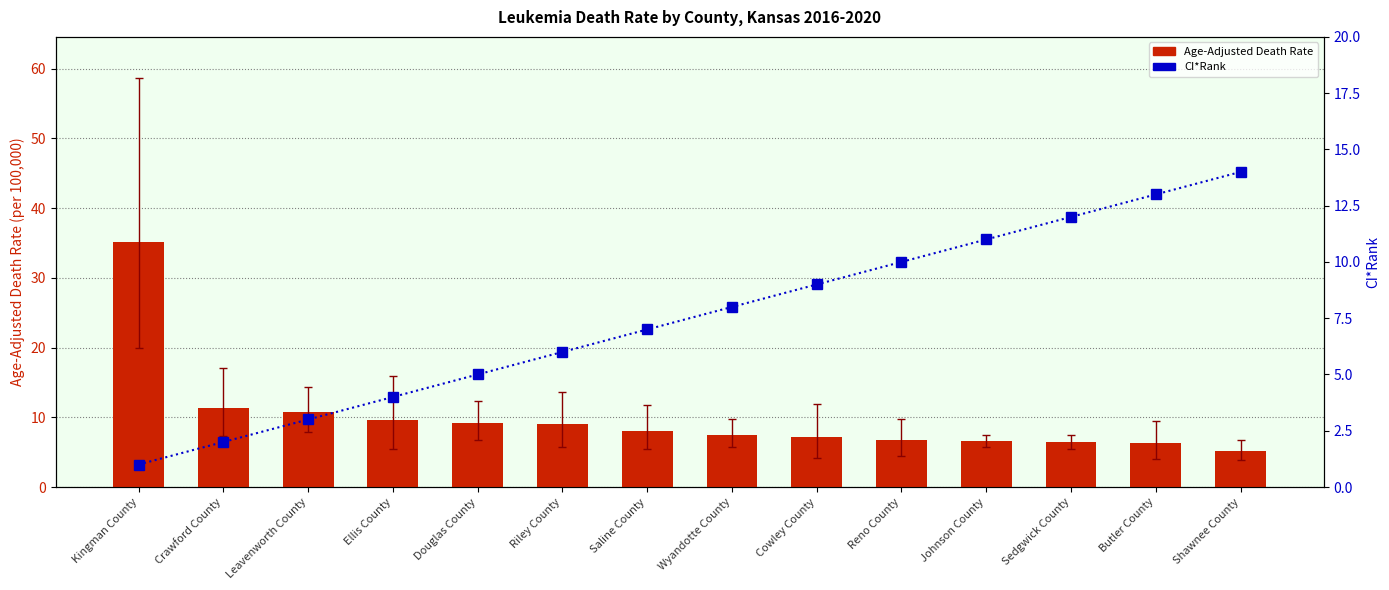

Which category has the highest value in the CI*Rank series?

Shawnee County